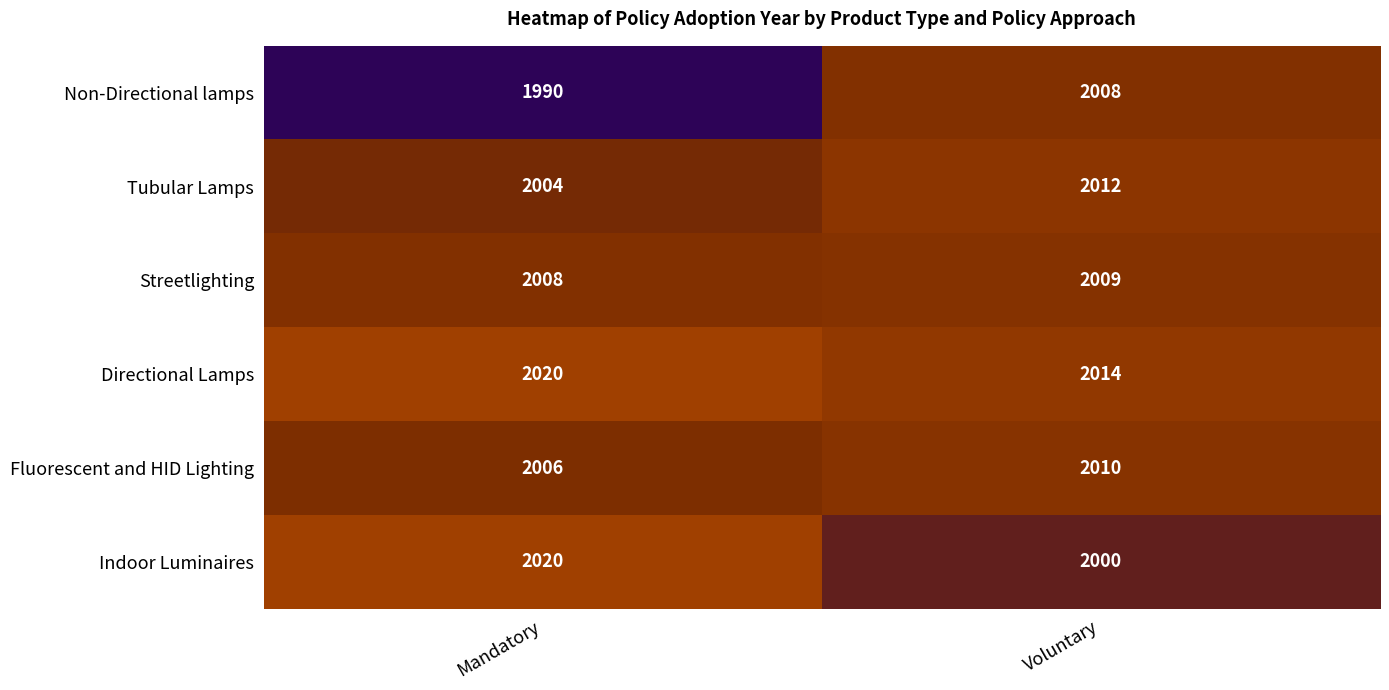

What is the sum of the Indoor Luminaires values at Mandatory and Voluntary?

4020